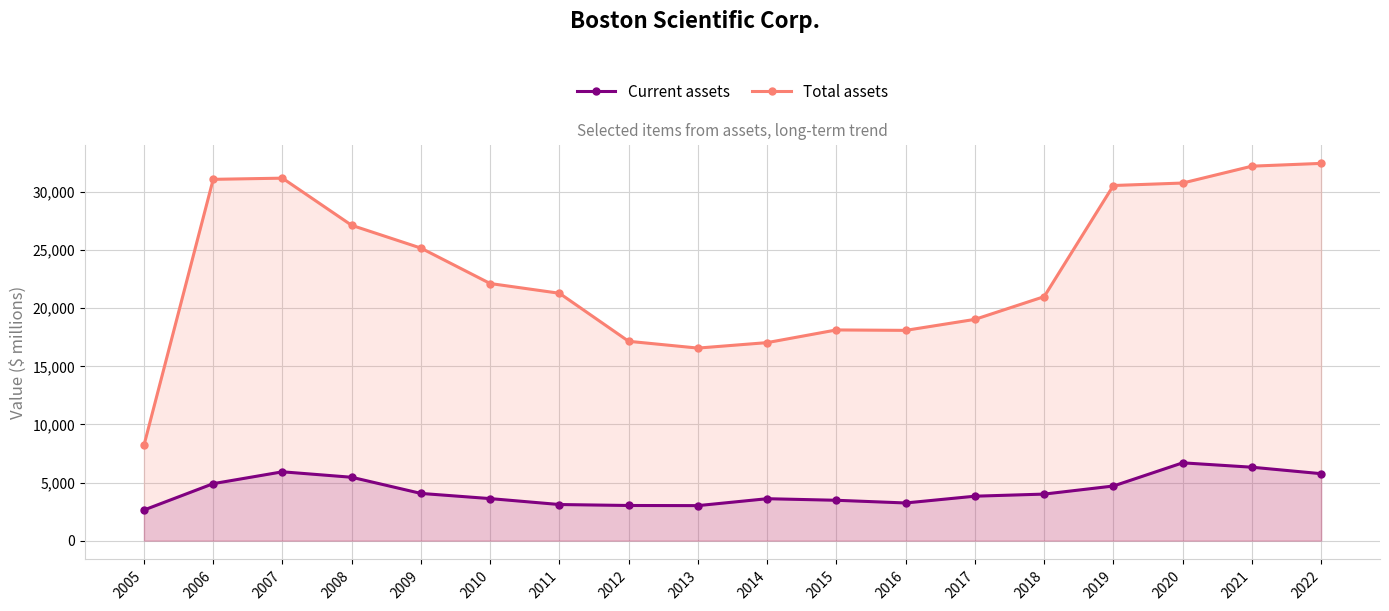

What is the difference between the Total assets values at 2008 and 2018?

6140